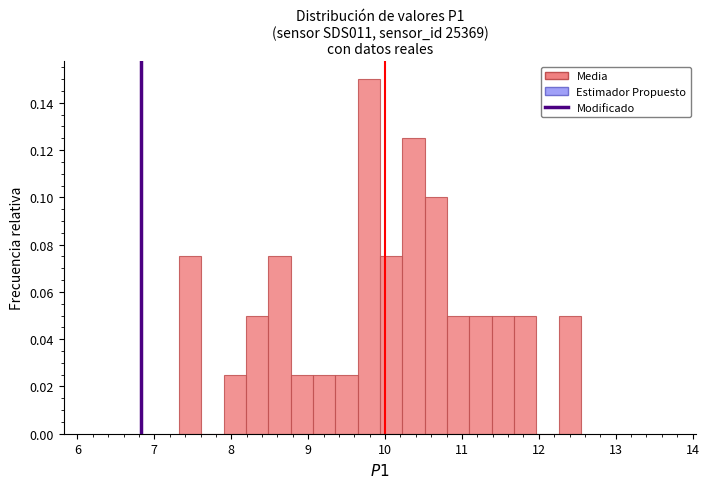

Around what value on the x-axis is the tallest bar? Give the approximate position of its centre, as read against the axis.

9.8